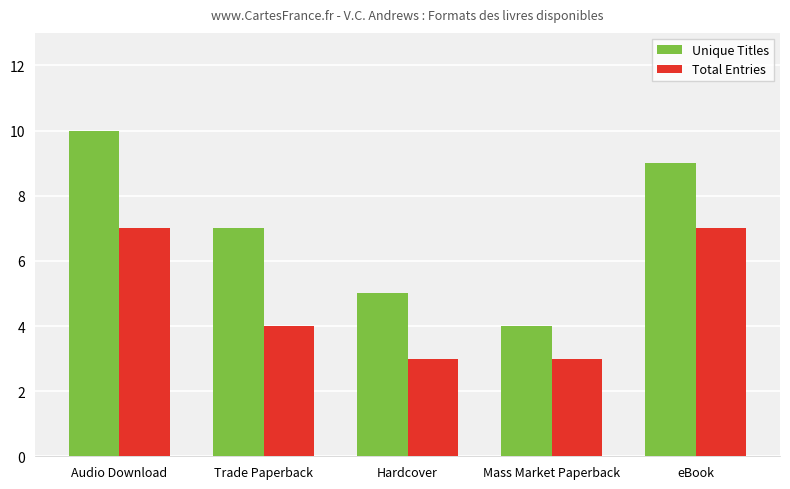

How many data points in Total Entries are less than 4?

2